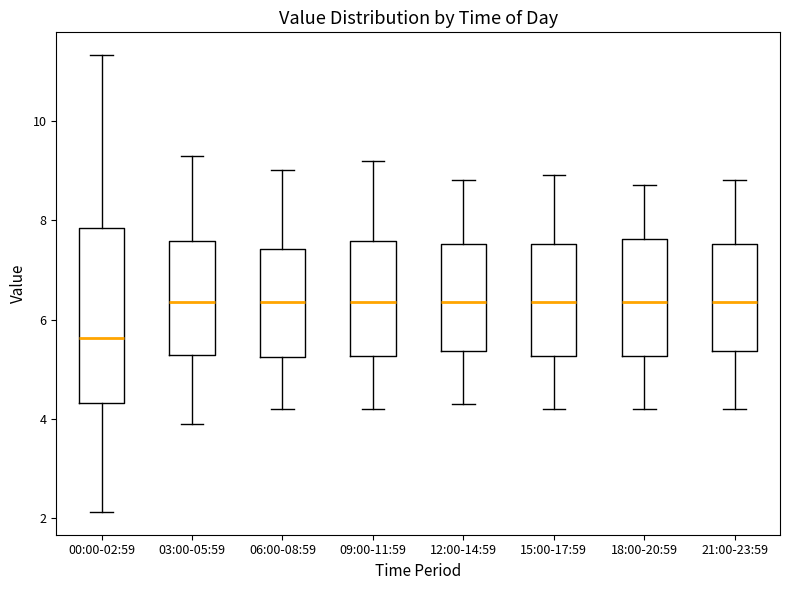

Which box is the tallest, from its lower edge to its upper edge?

00:00-02:59